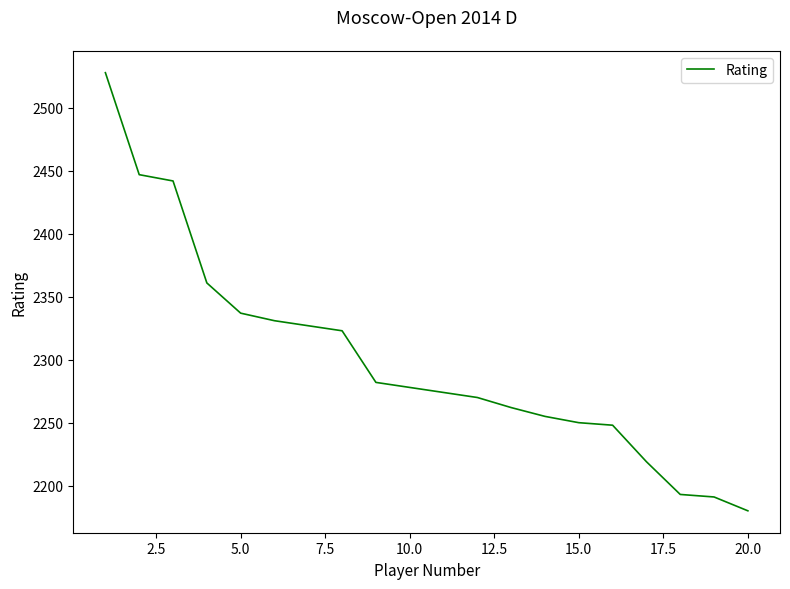

What is the smallest value displayed?

2180